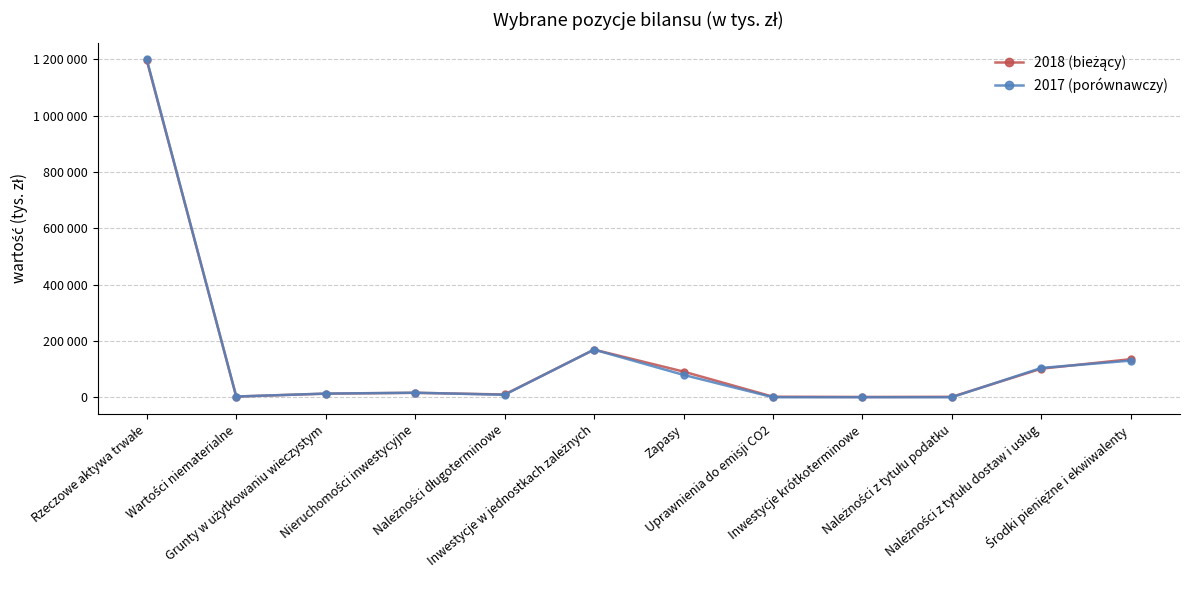

Count the number of data series in this chart.

2